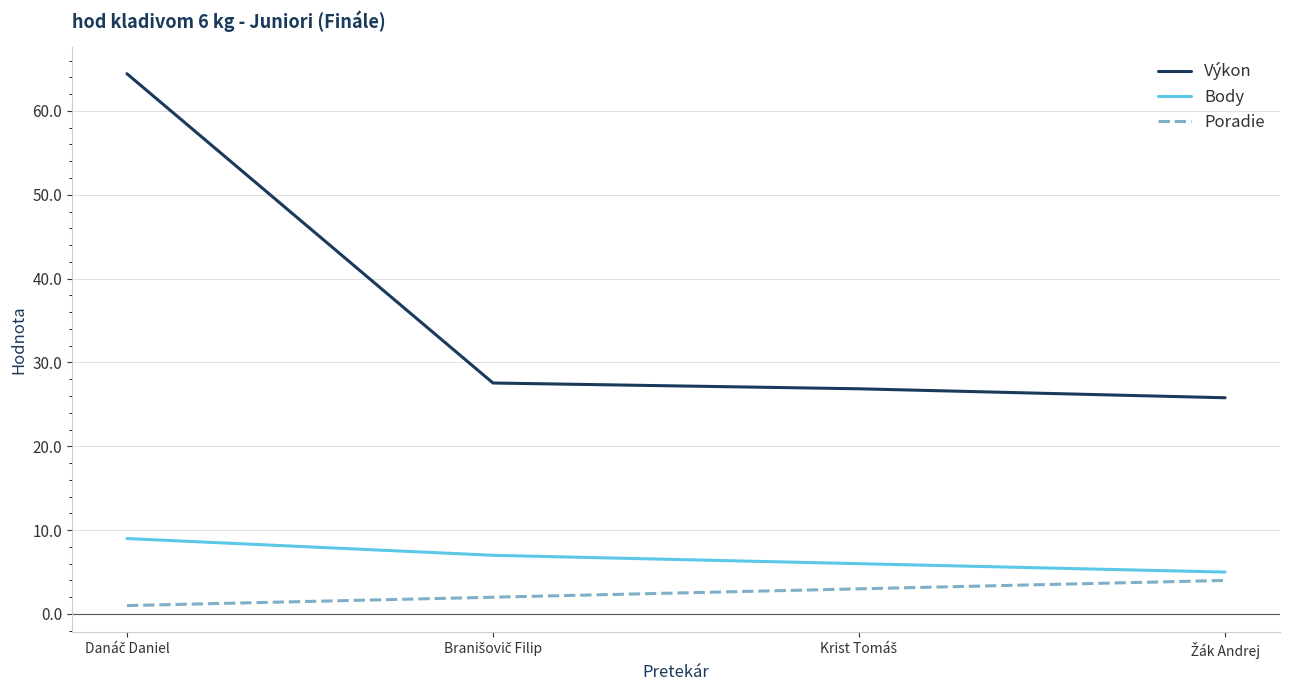

Which series has the largest range (max minus min)?

Výkon